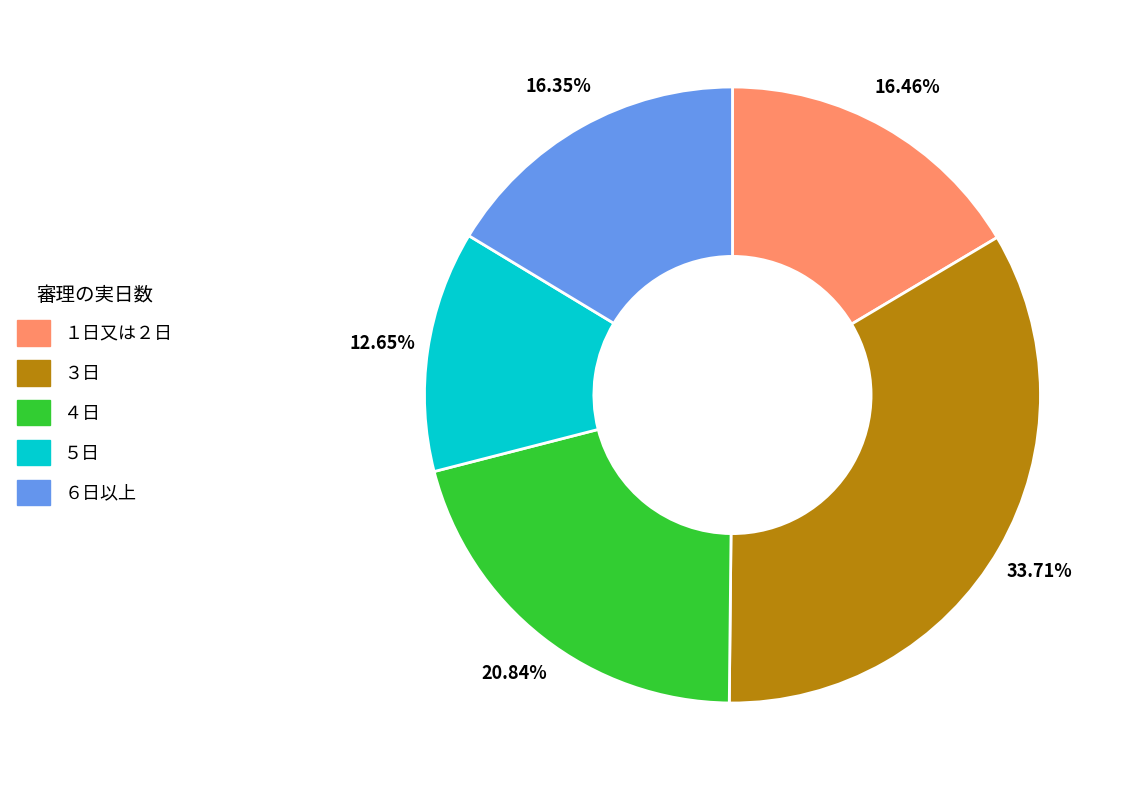

Is it true that ５日 is 19% of the pie?

False